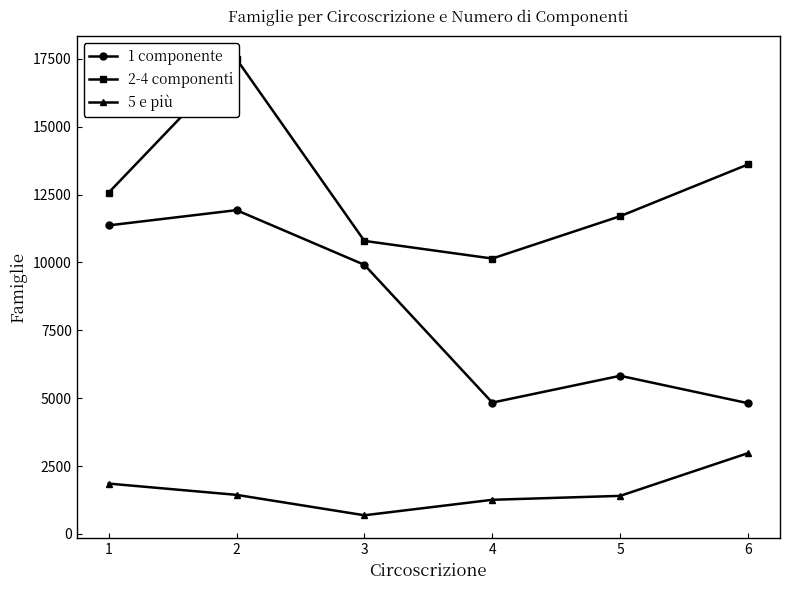

Where does the 2-4 componenti series first go above 12570?

2